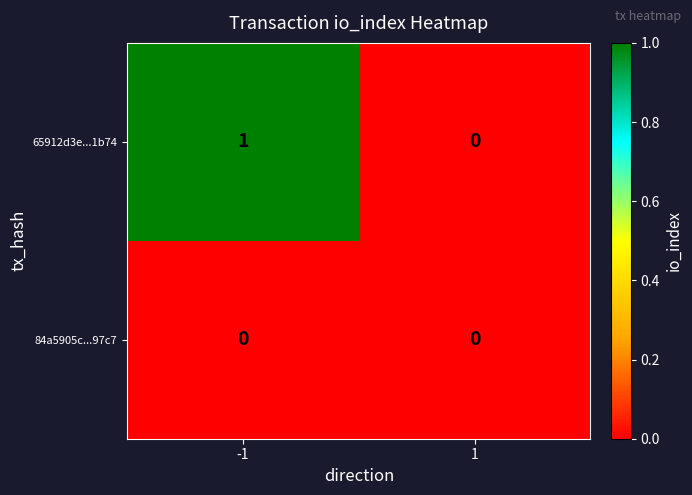

Reading left to right, extract all data points from this chart.

65912d3e...1b74: -1=1	1=0
84a5905c...97c7: -1=0	1=0